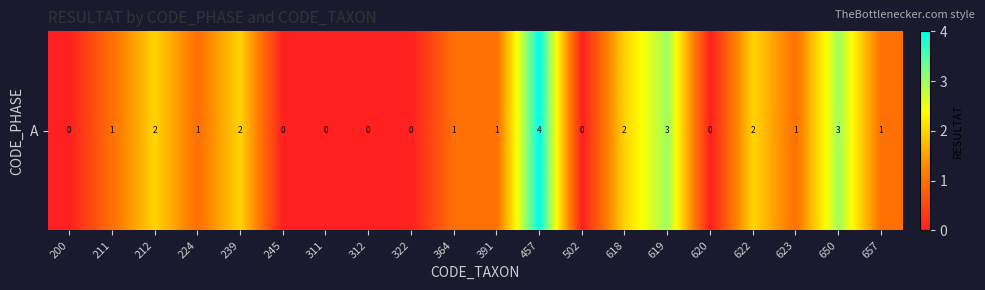

How many values are above zero?

13